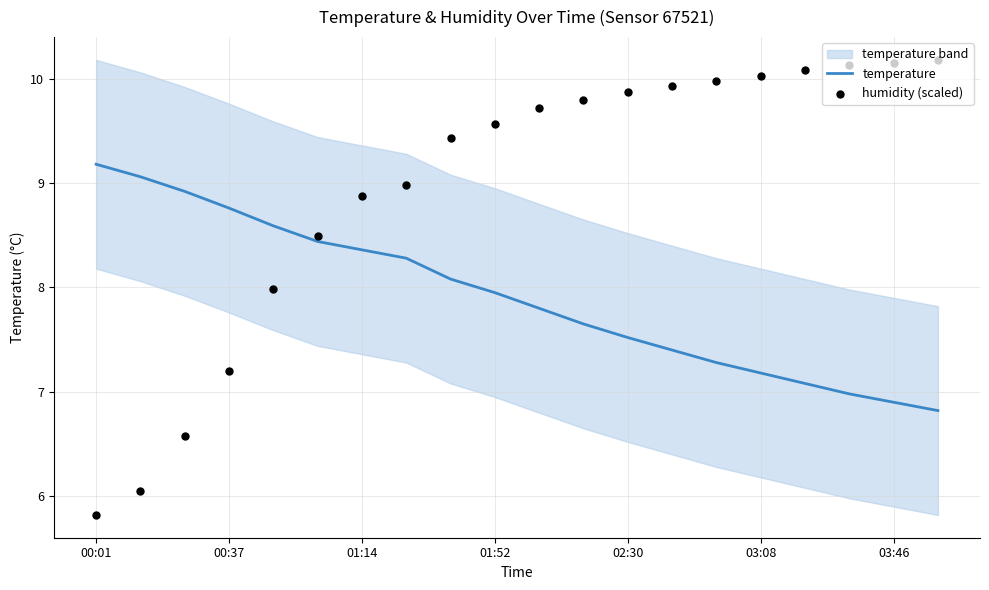

At how many categories does at least one series exceed 8?

20